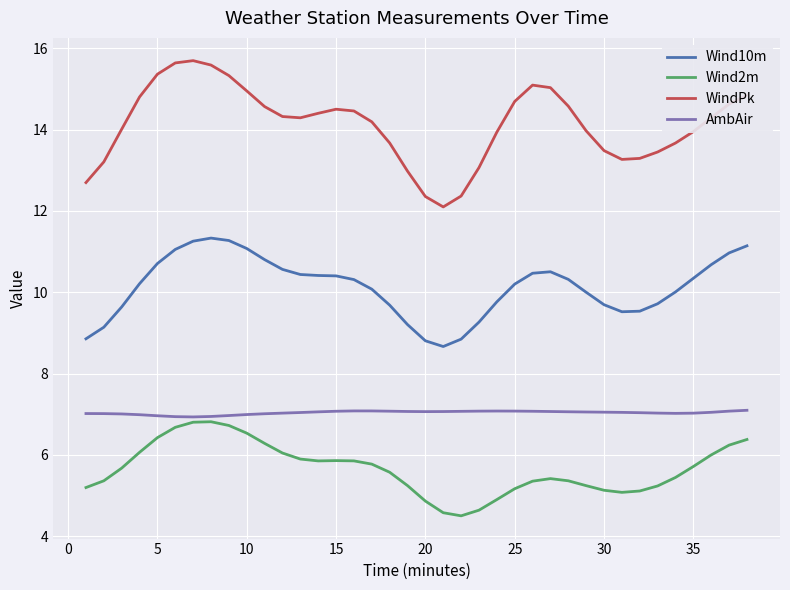

Rank the series by their average value, from highest to lowest.

WindPk, Wind10m, AmbAir, Wind2m